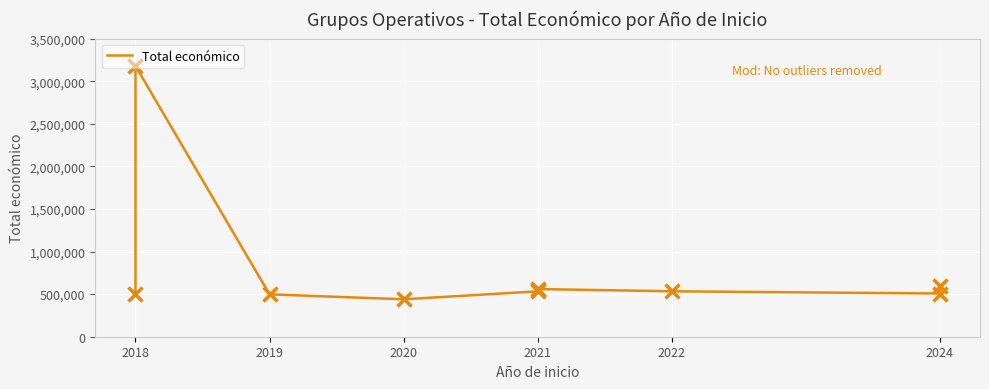

Reading left to right, transcribe all the data shown in this chart.

498488	3178596	497232	439594	532579	559562	533449	507255	599211